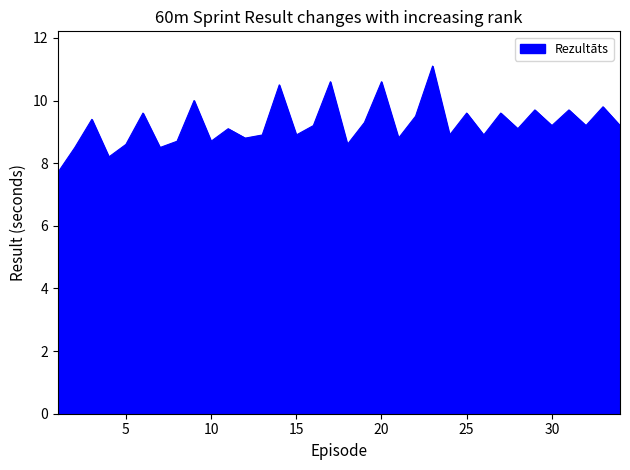

What is the average value?

9.3